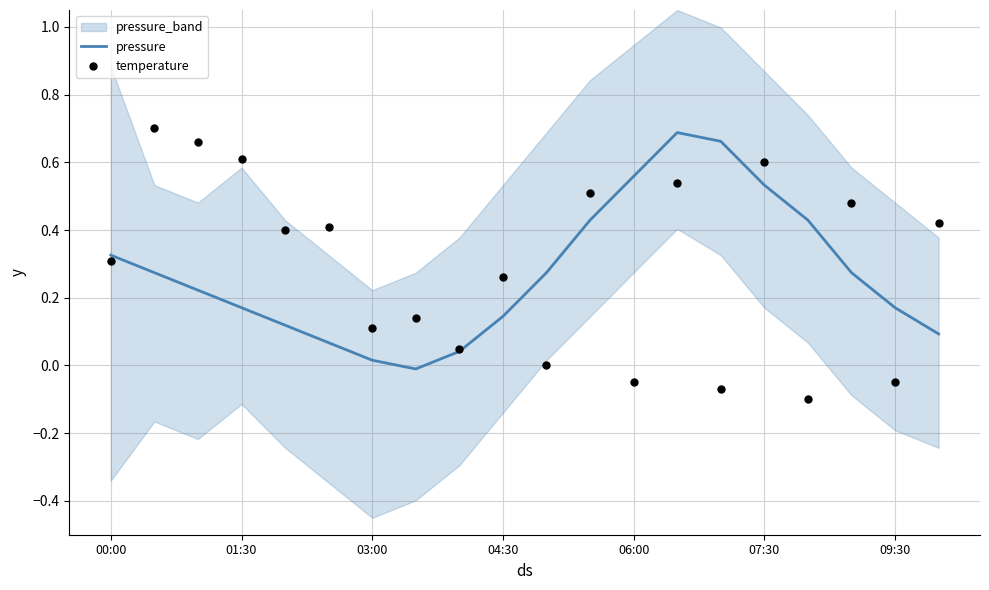

Which series has the largest total across all categories?

temperature